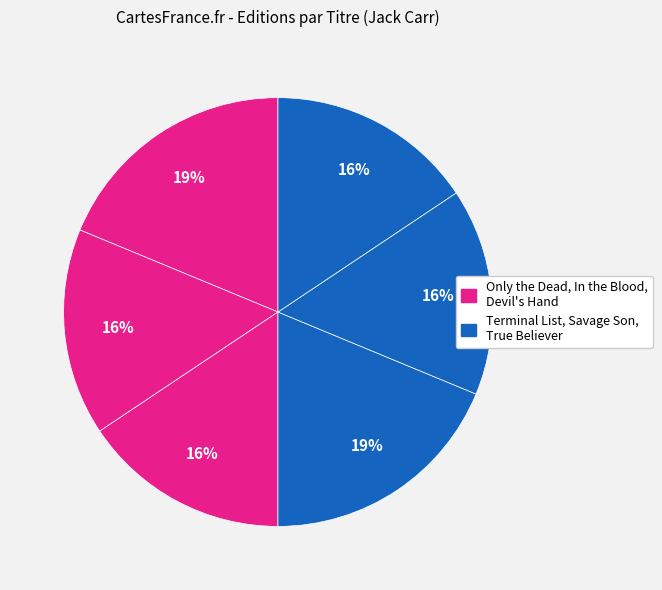

How many slices are in this pie chart?

6